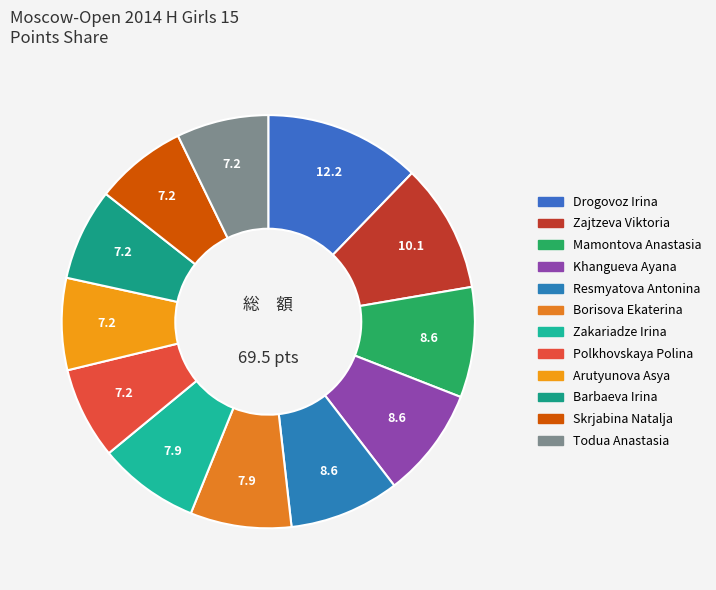

How many segments does this pie chart have?

12